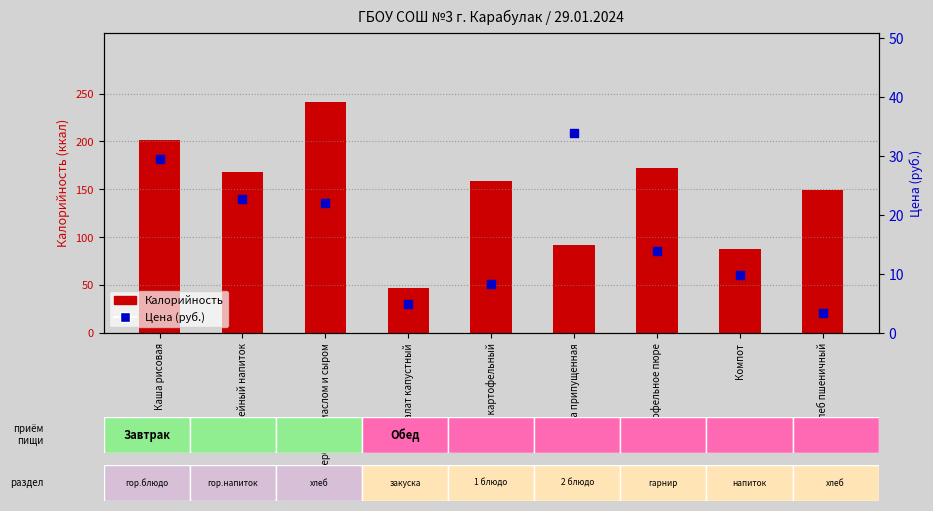

Which series reaches the minimum Y coordinate?

Цена (руб.)